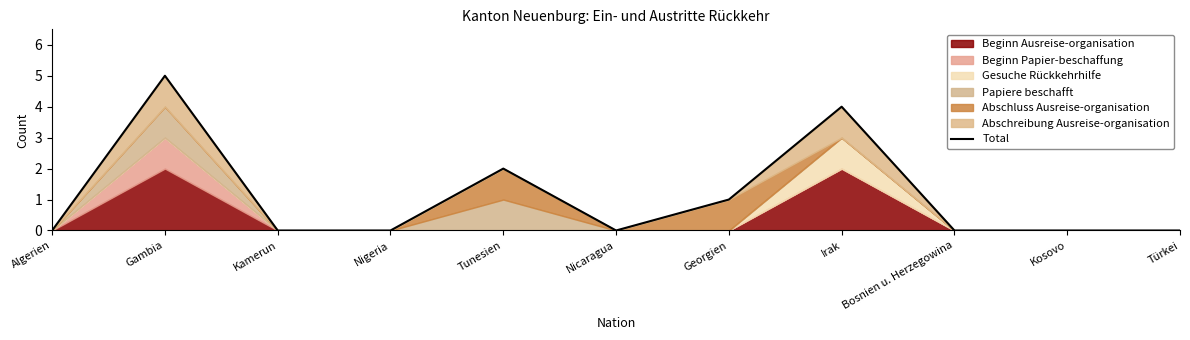

How many values are above zero?

4